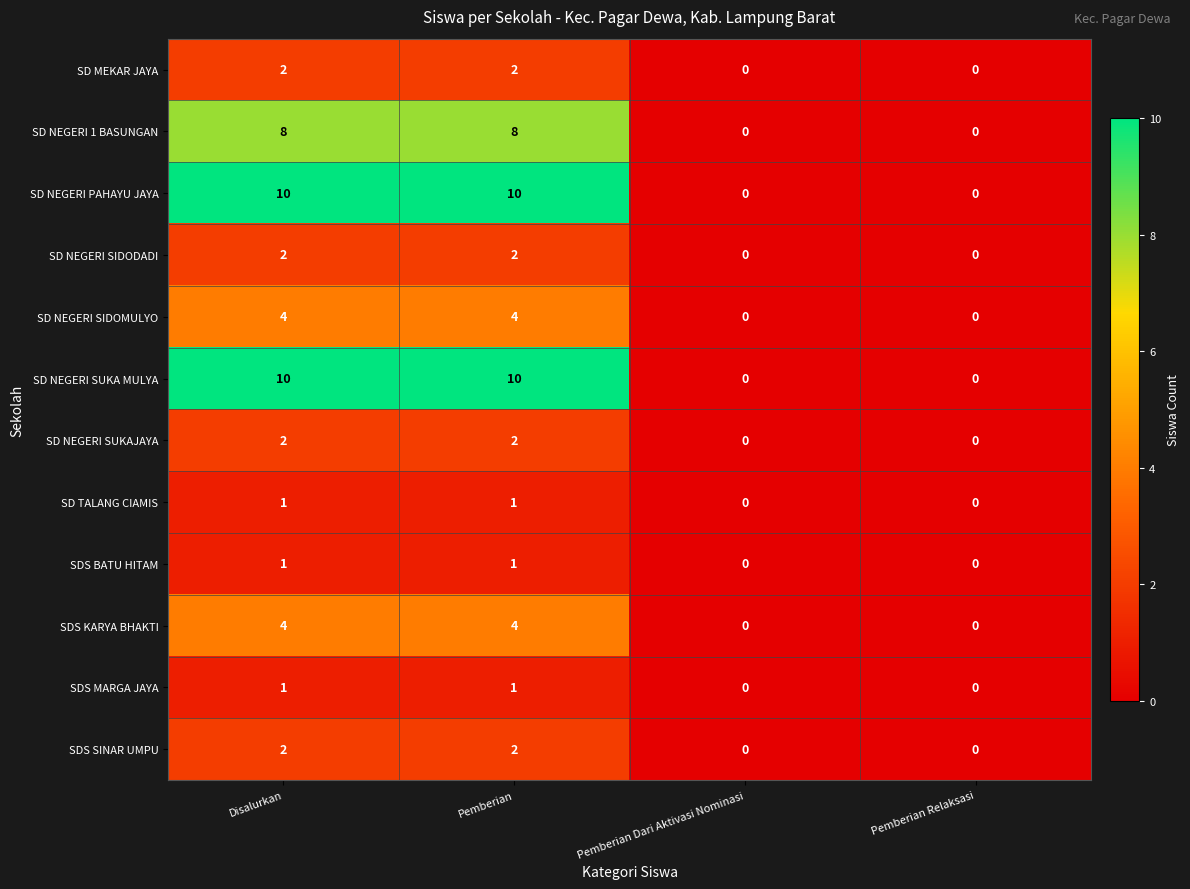

Is the value of SD NEGERI SIDODADI at Disalurkan greater than the value of SDS SINAR UMPU at Pemberian Dari Aktivasi Nominasi?

Yes